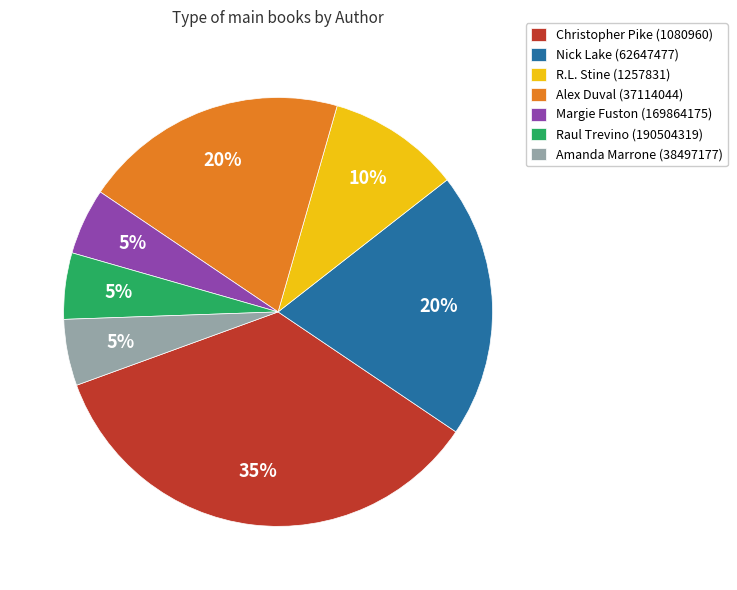

The Christopher Pike (1080960) slice represents 44% of the pie. True or false?

False